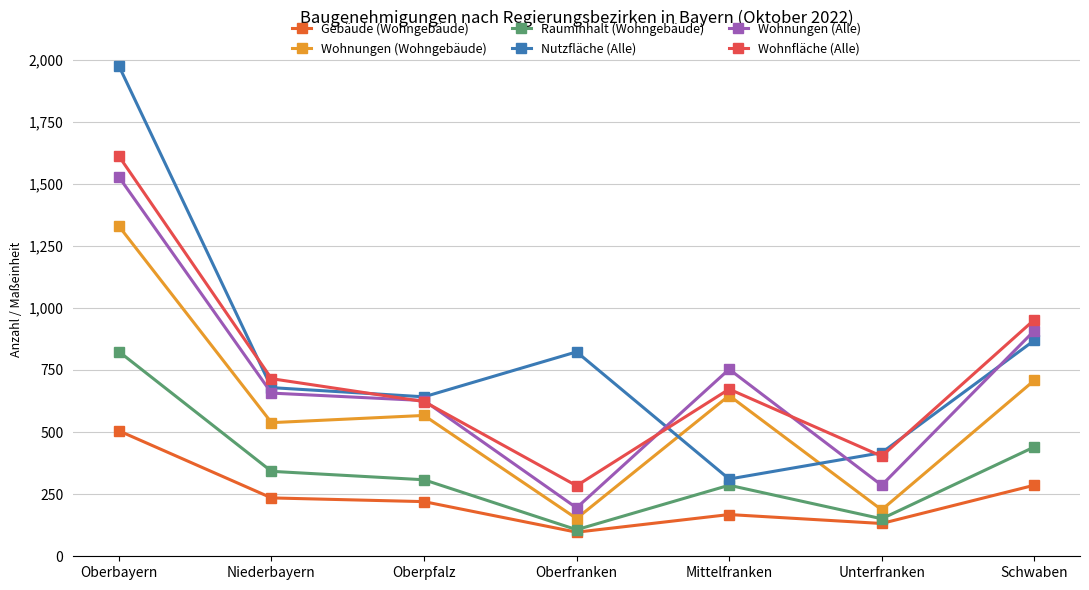

At how many categories does at least one series exceed 1702?

1